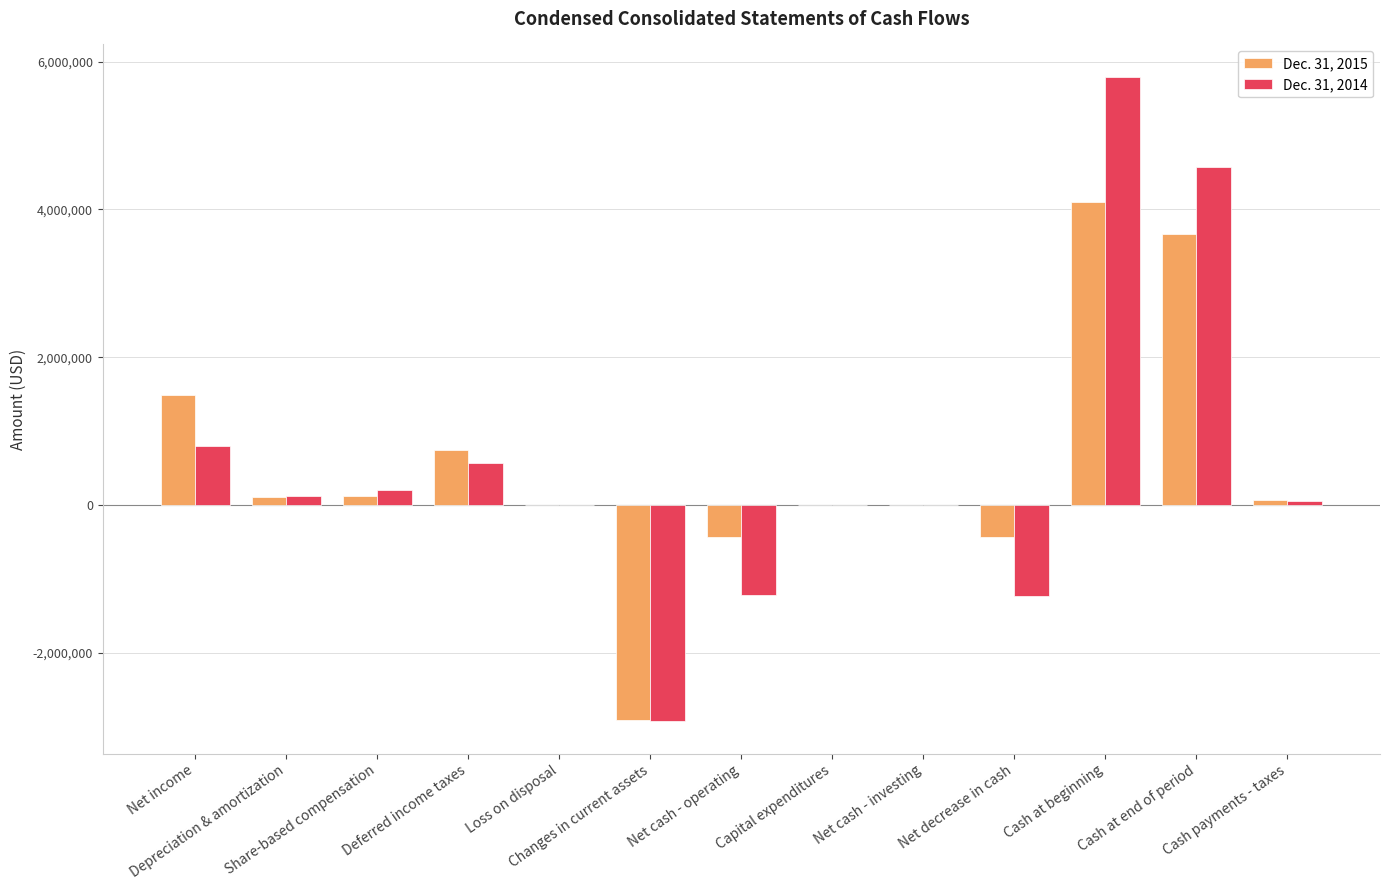

What is the label of the 5th bar from the left?

Loss on disposal